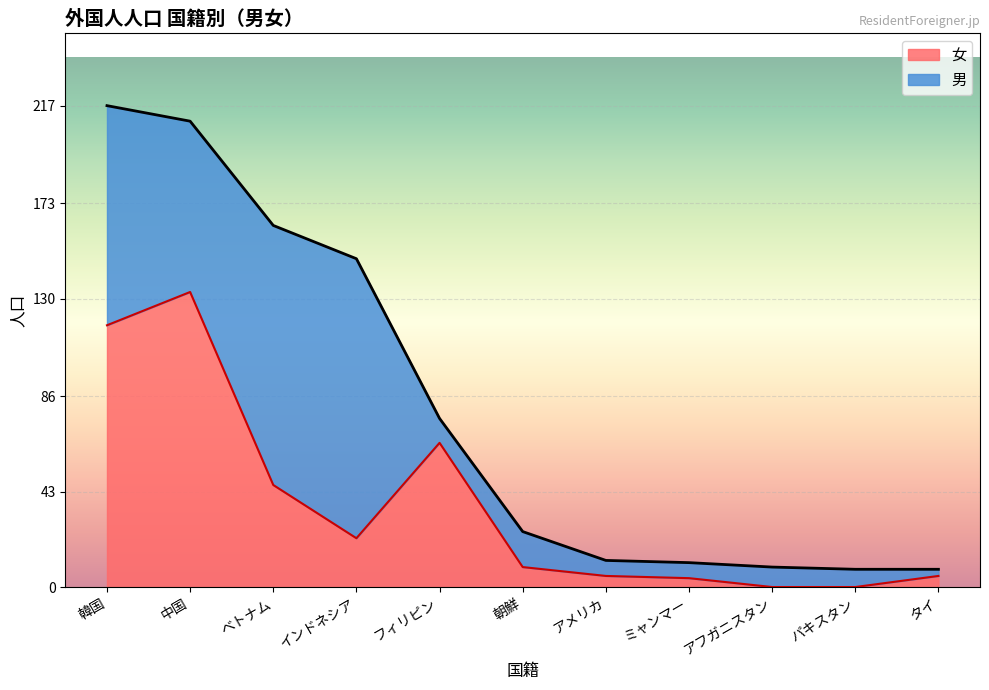

What is the label of the 8th point from the right?

インドネシア